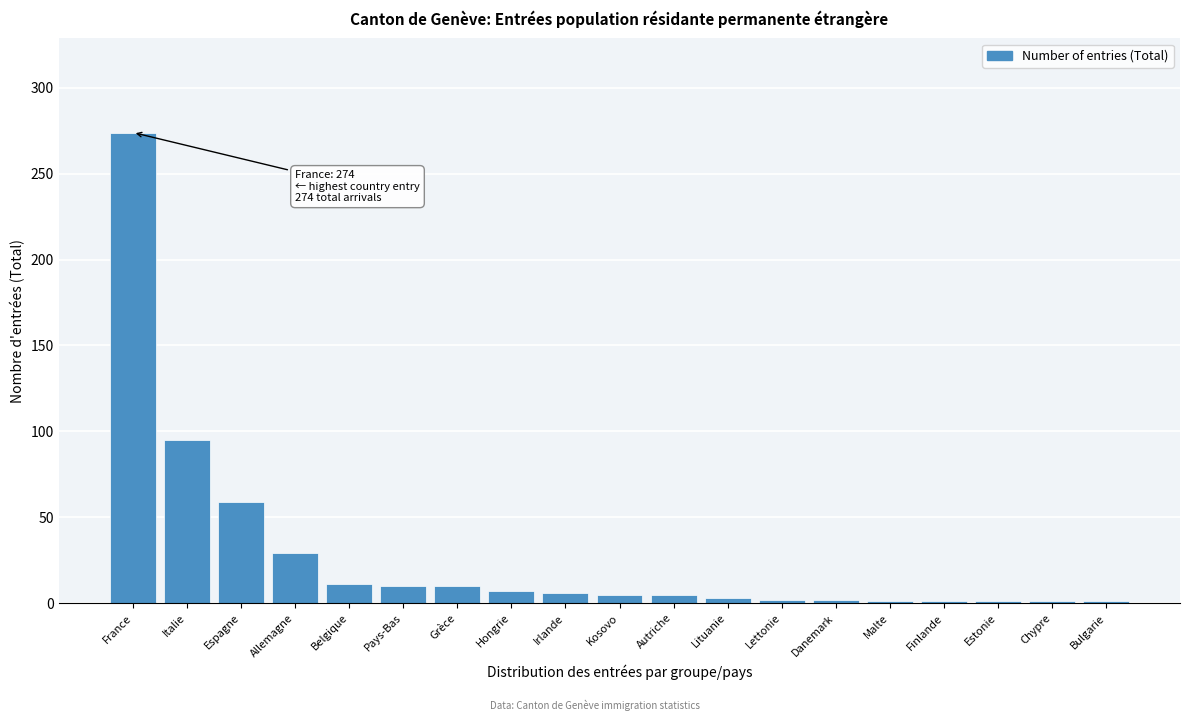

What is the maximum value shown in the chart?

274